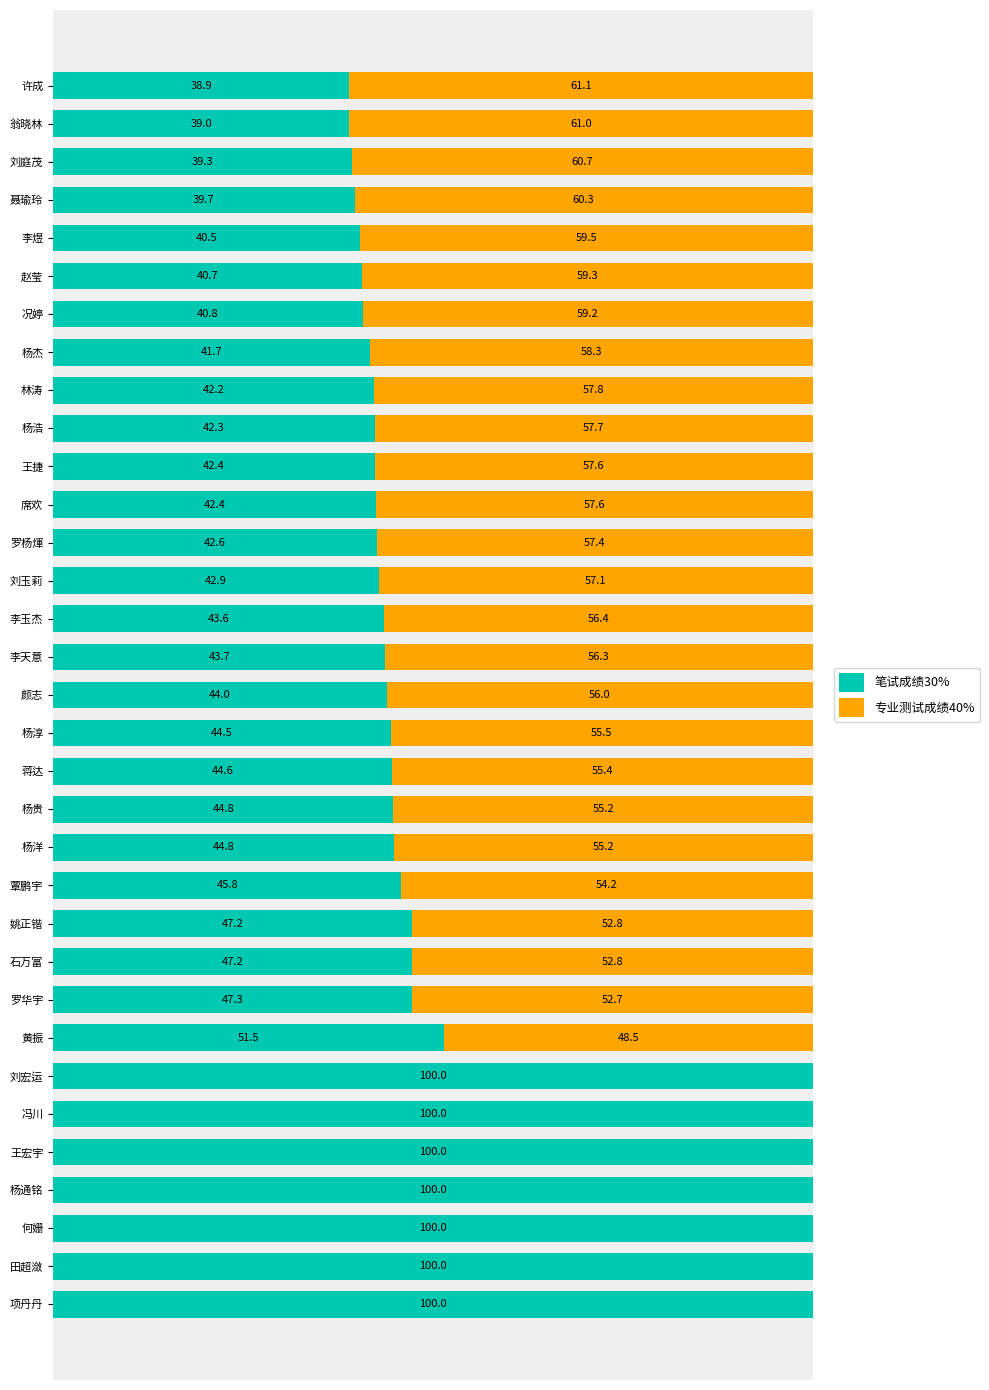

What are all the series names shown in the legend?

笔试成绩30%, 专业测试成绩40%